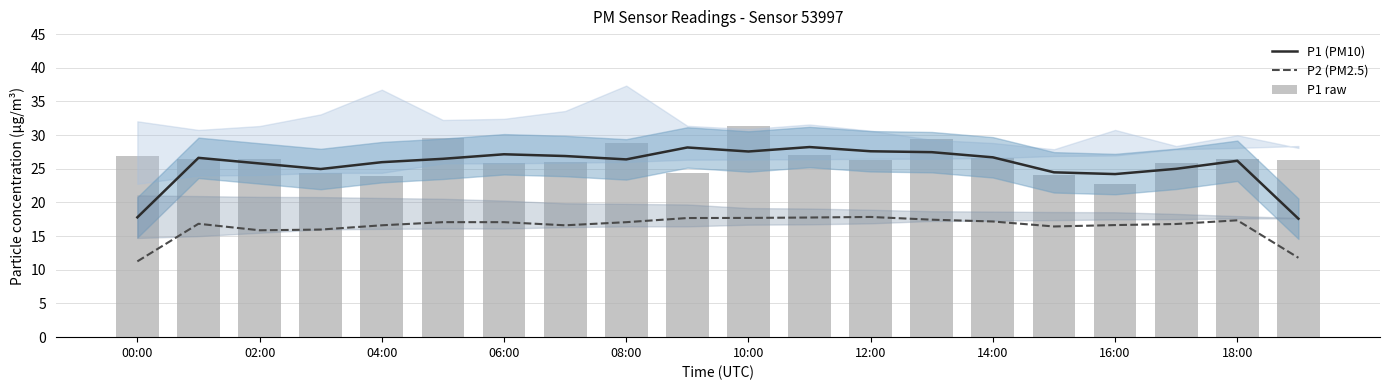

How many values in the P2 (PM2.5) series exceed 17?

10